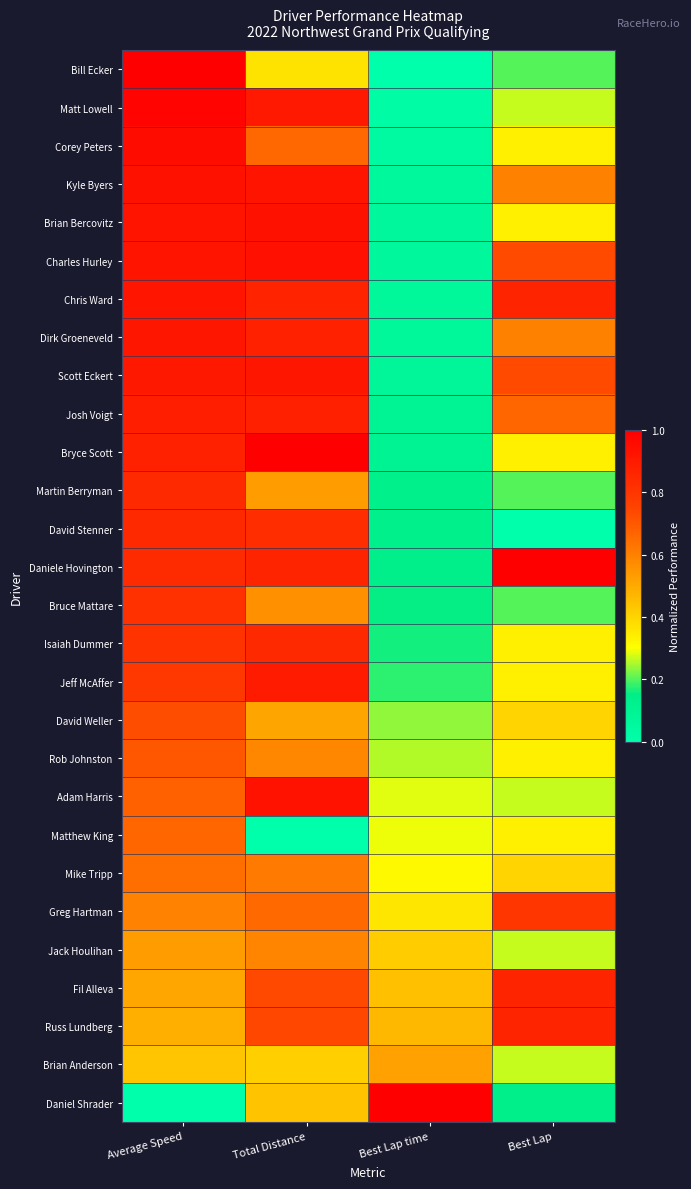

Rank the series at Average Speed from highest to lowest value.

Bill Ecker, Matt Lowell, Corey Peters, Kyle Byers, Brian Bercovitz, Charles Hurley, Chris Ward, Dirk Groeneveld, Scott Eckert, Josh Voigt, Bryce Scott, Martin Berryman, David Stenner, Daniele Hovington, Bruce Mattare, Isaiah Dummer, Jeff McAffer, David Weller, Rob Johnston, Adam Harris, Matthew King, Mike Tripp, Greg Hartman, Jack Houlihan, Fil Alleva, Russ Lundberg, Brian Anderson, Daniel Shrader